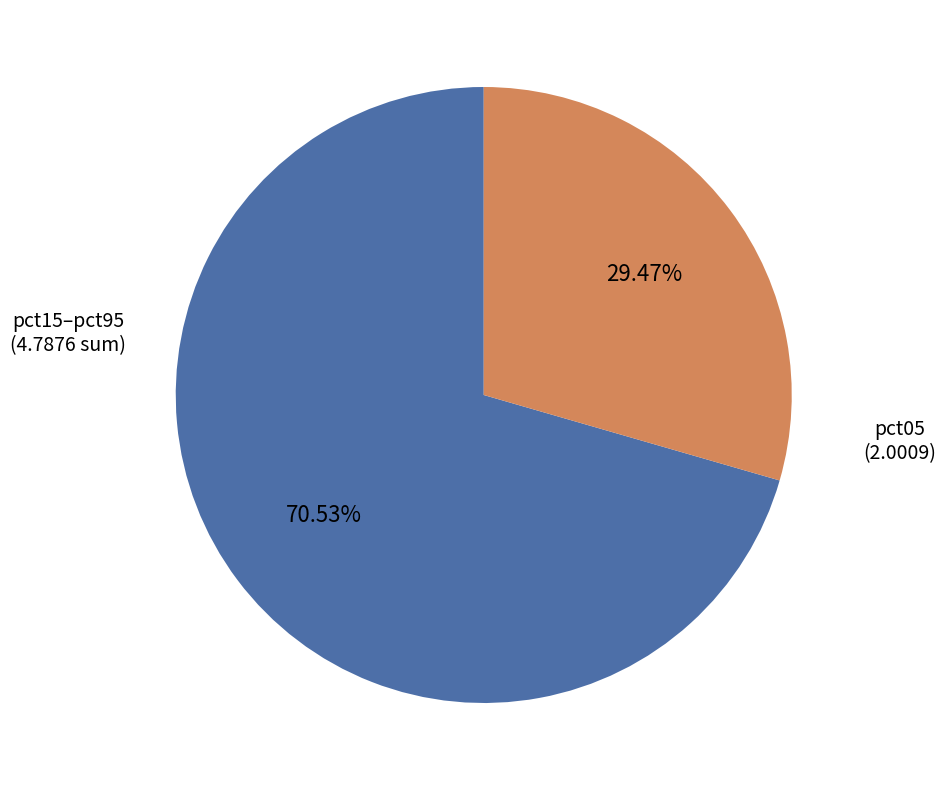

Between pct05 and pct15–pct95, which is larger?

pct15–pct95